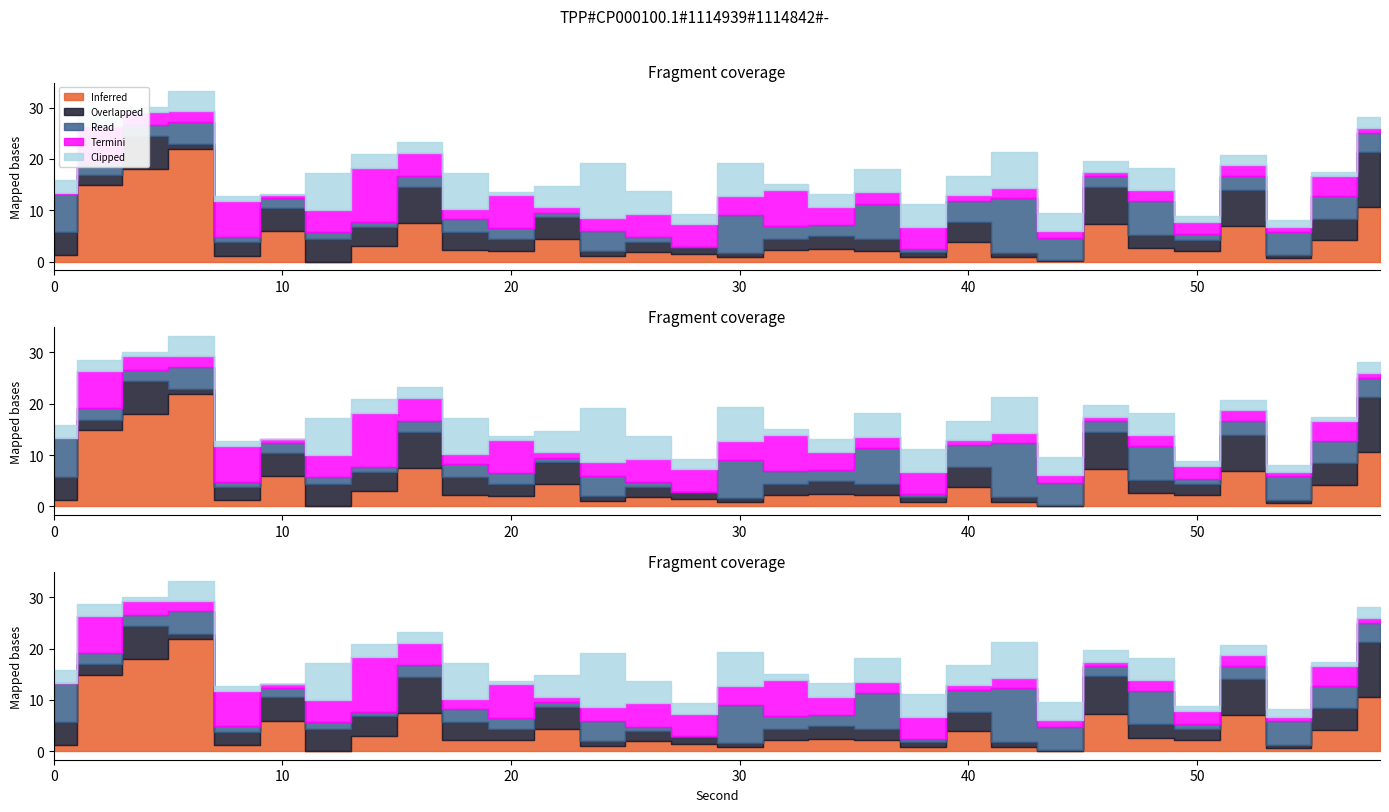

Rank the series at 16 from lowest to highest value.

Clipped, Read, Termini, Overlapped, Inferred